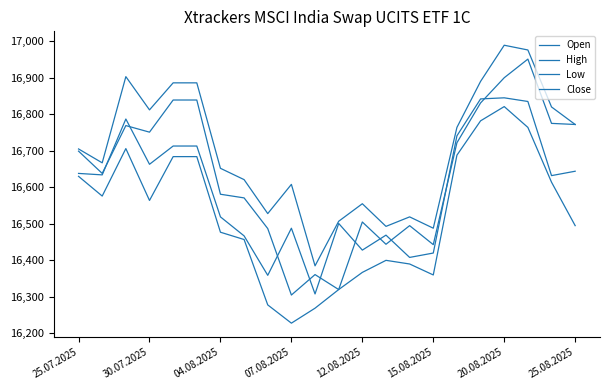

True or false: Low and Open cross at least once.

False